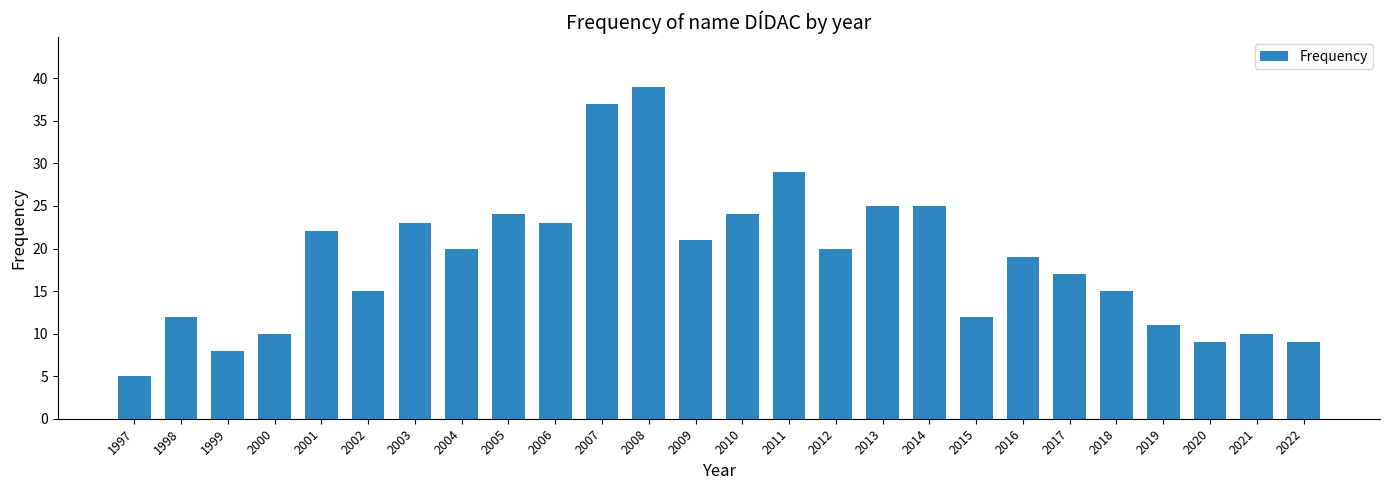

Which has a higher value, 2004 or 2002?

2004